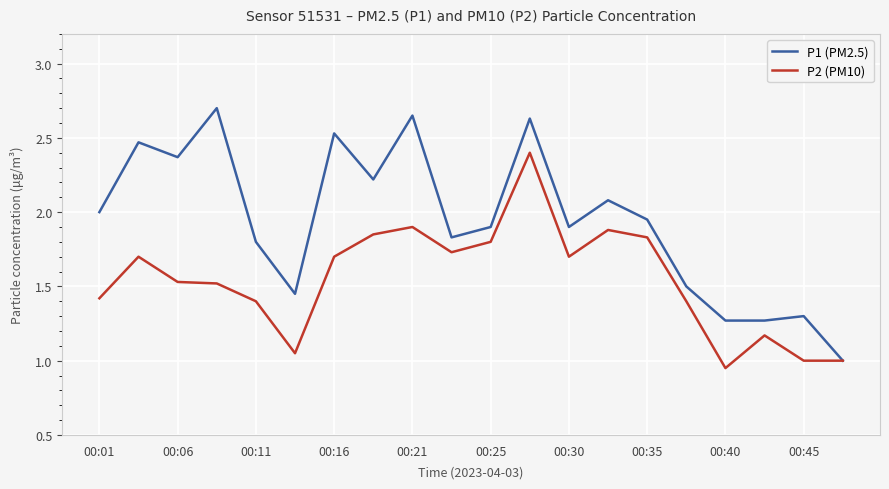

Which series has the widest spread of values?

P1 (PM2.5)